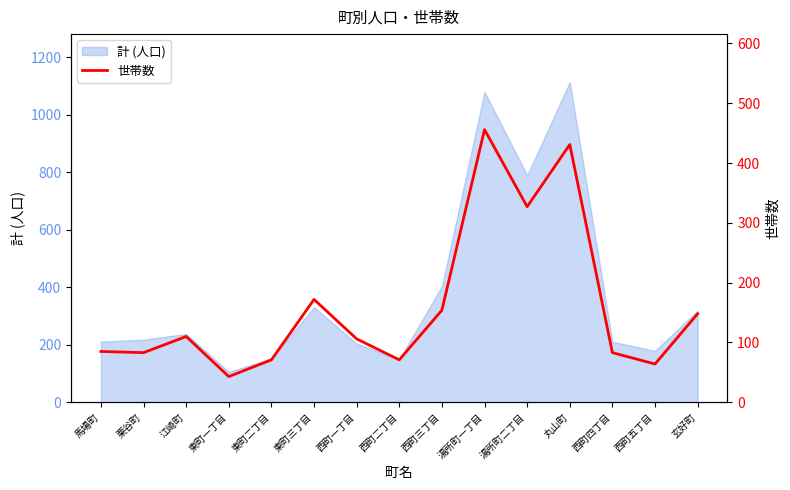

What is the minimum value shown in the chart?

43